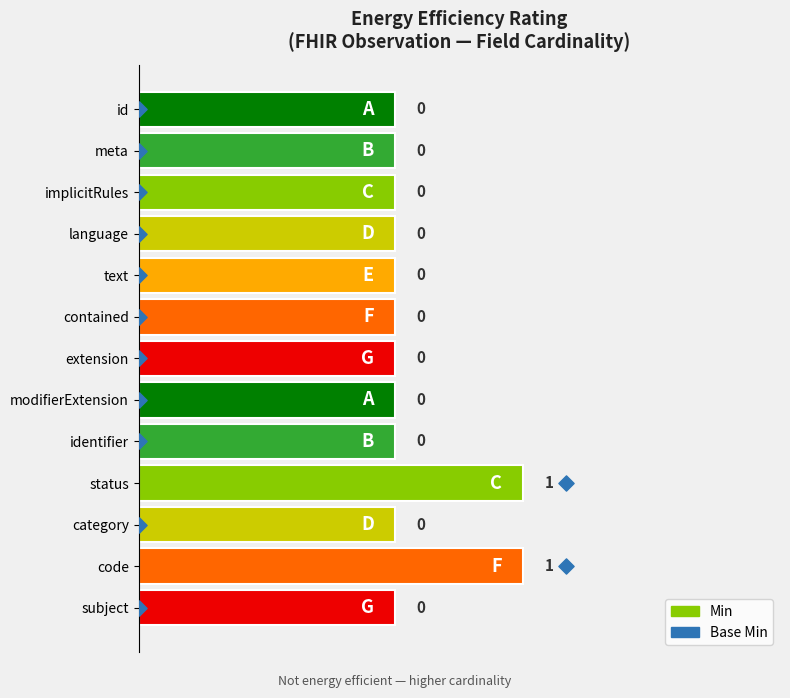

Which series has the largest total across all categories?

Base Min